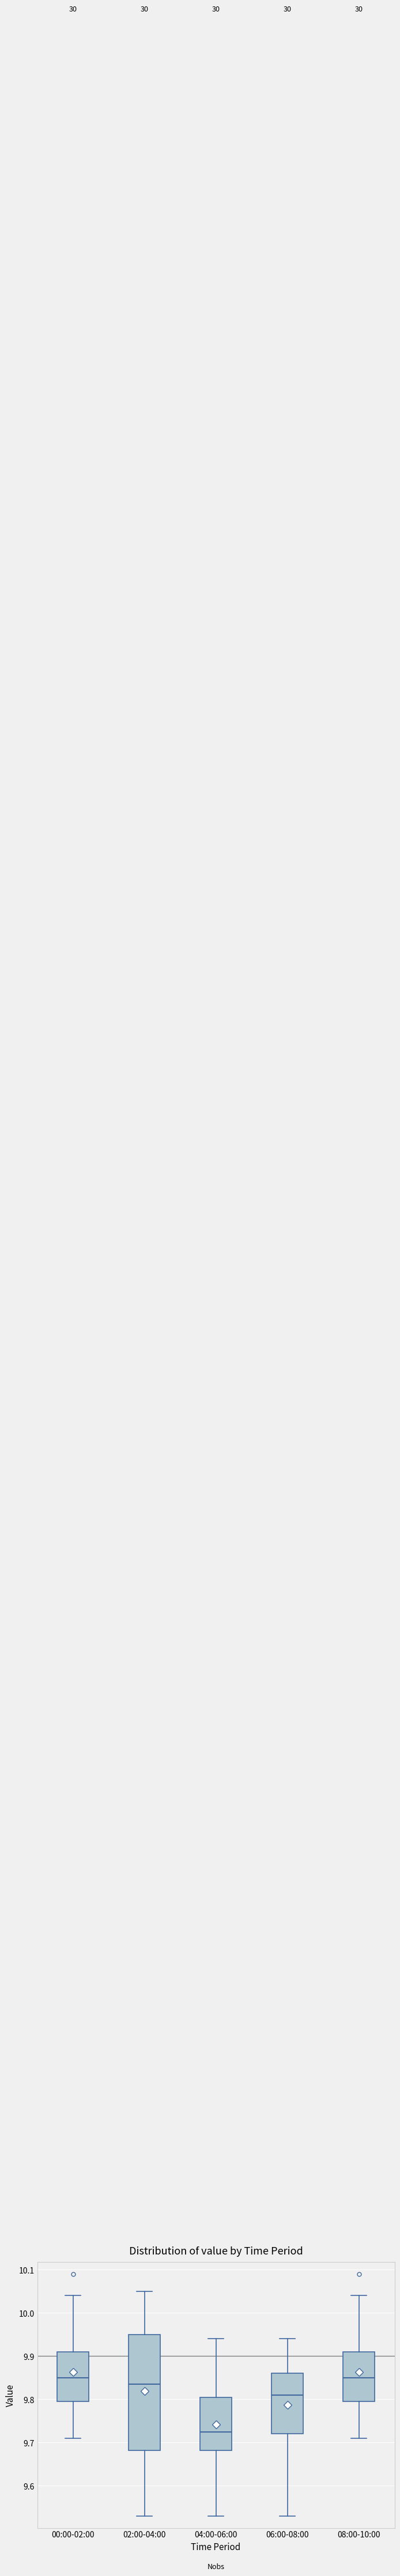

Where is the lower edge of the box for 02:00-04:00 on the y-axis? The values are not printed on the chart, so give them approximately, as read against the axis.

9.68